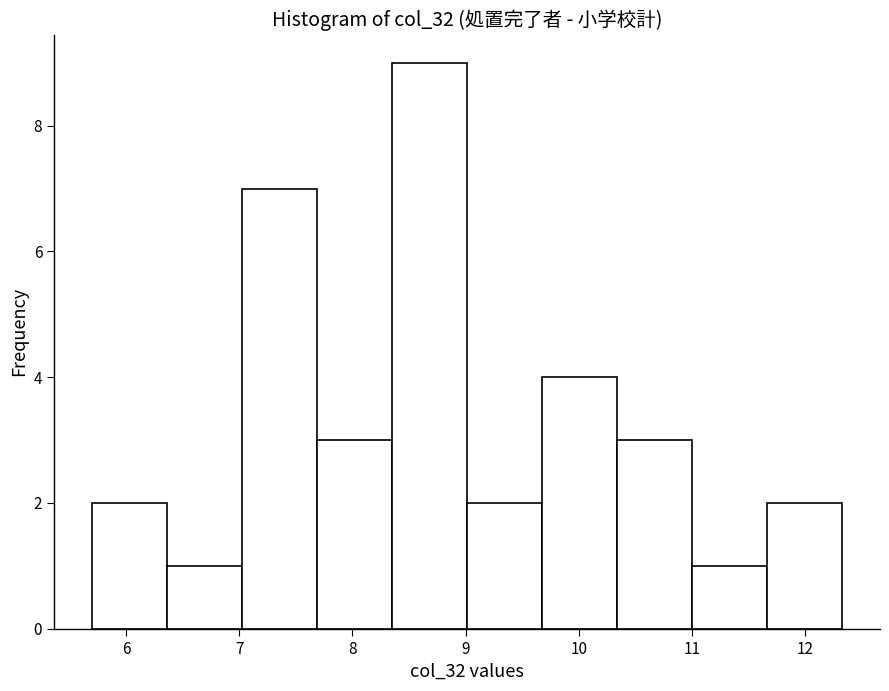

Over which range of the x-axis is the bar tallest?

8.3 to 9.0